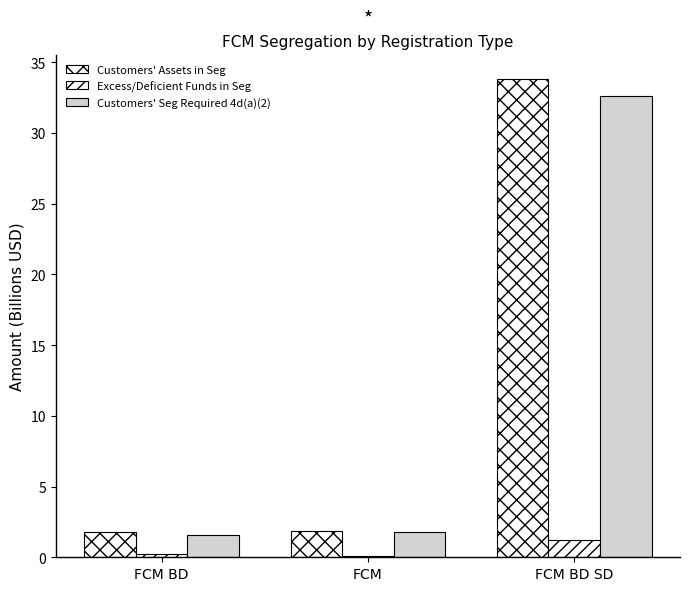

How many series are shown in this chart?

3